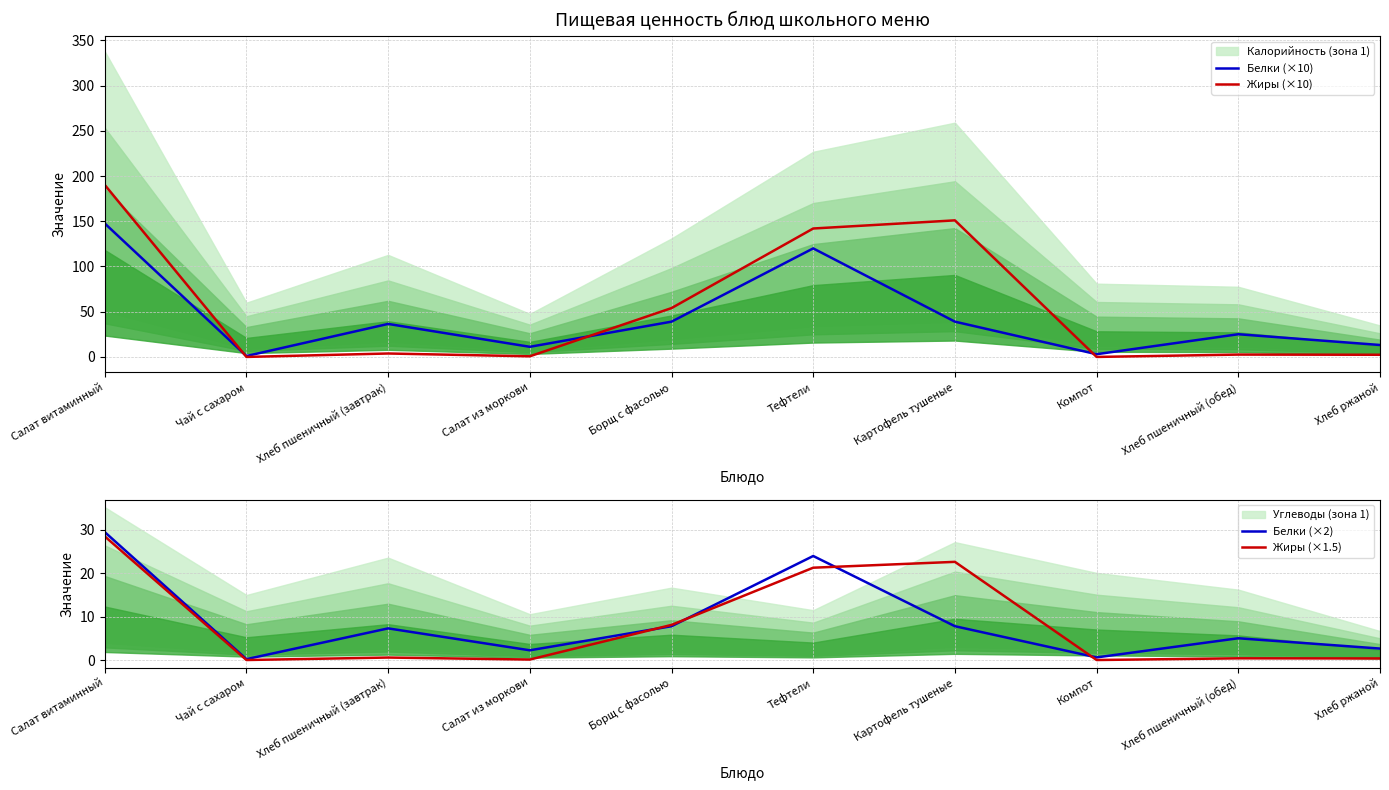

True or false: Жиры (×1.5) and Жиры (×10) intersect in this chart.

False